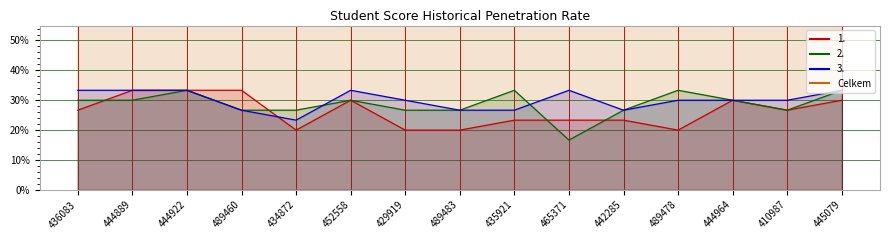

At which category does 2. reach its first local peak?

444922